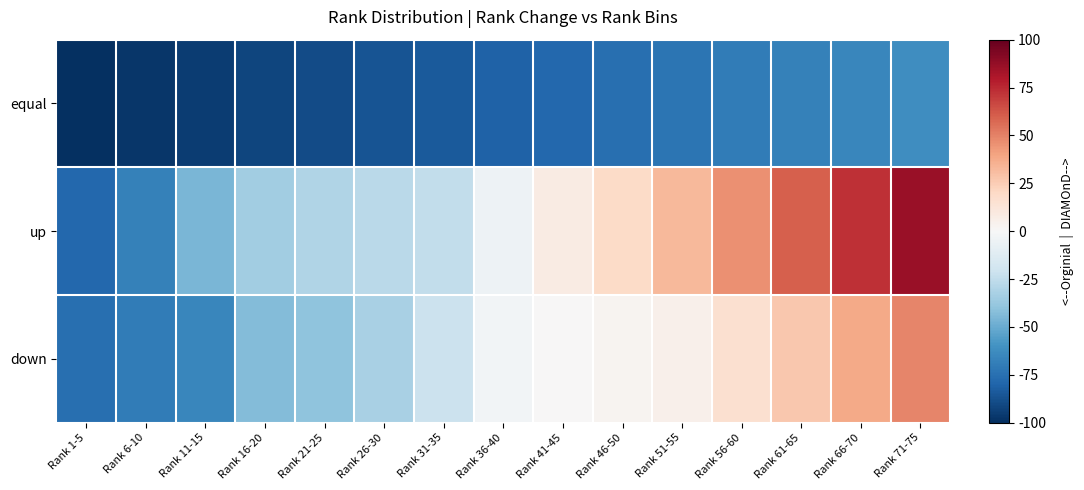

How many series are shown in this chart?

3